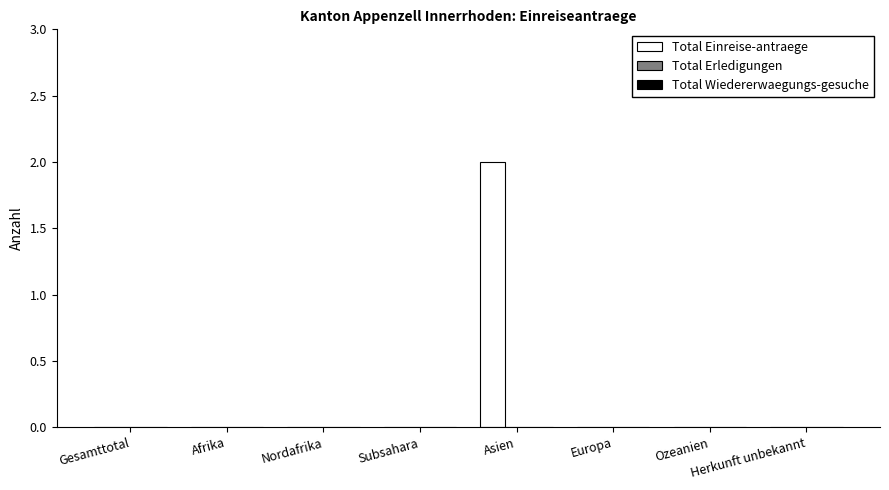

How many distinct data groups are displayed?

1